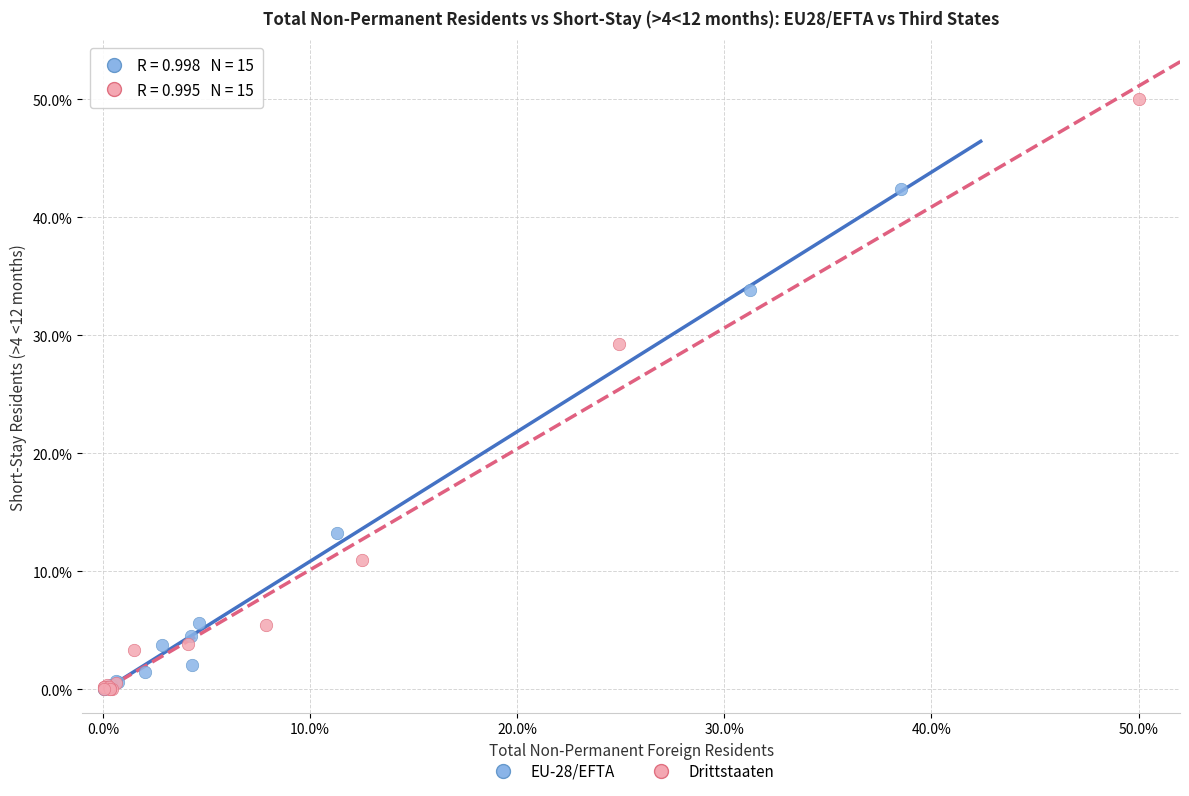

Which series contains the highest Y value?

Drittstaaten